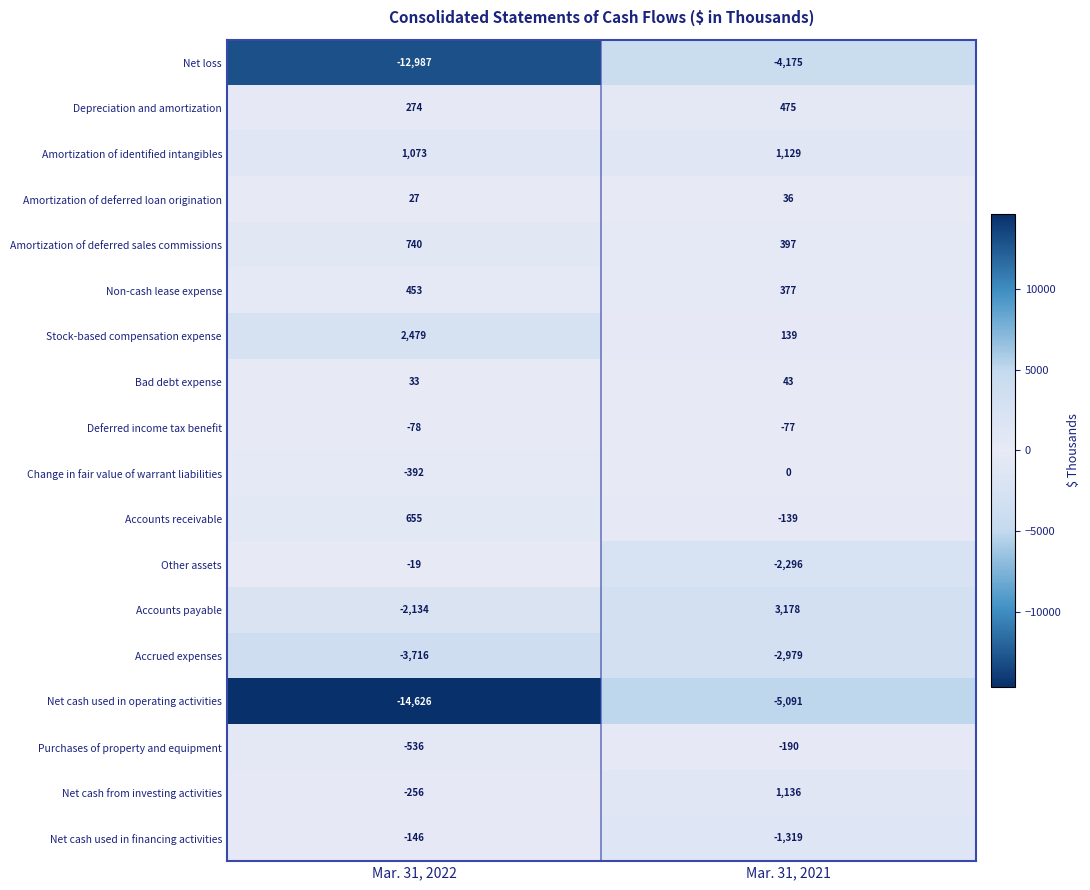

What is the difference between the Stock-based compensation expense values at Mar. 31, 2021 and Mar. 31, 2022?

2340